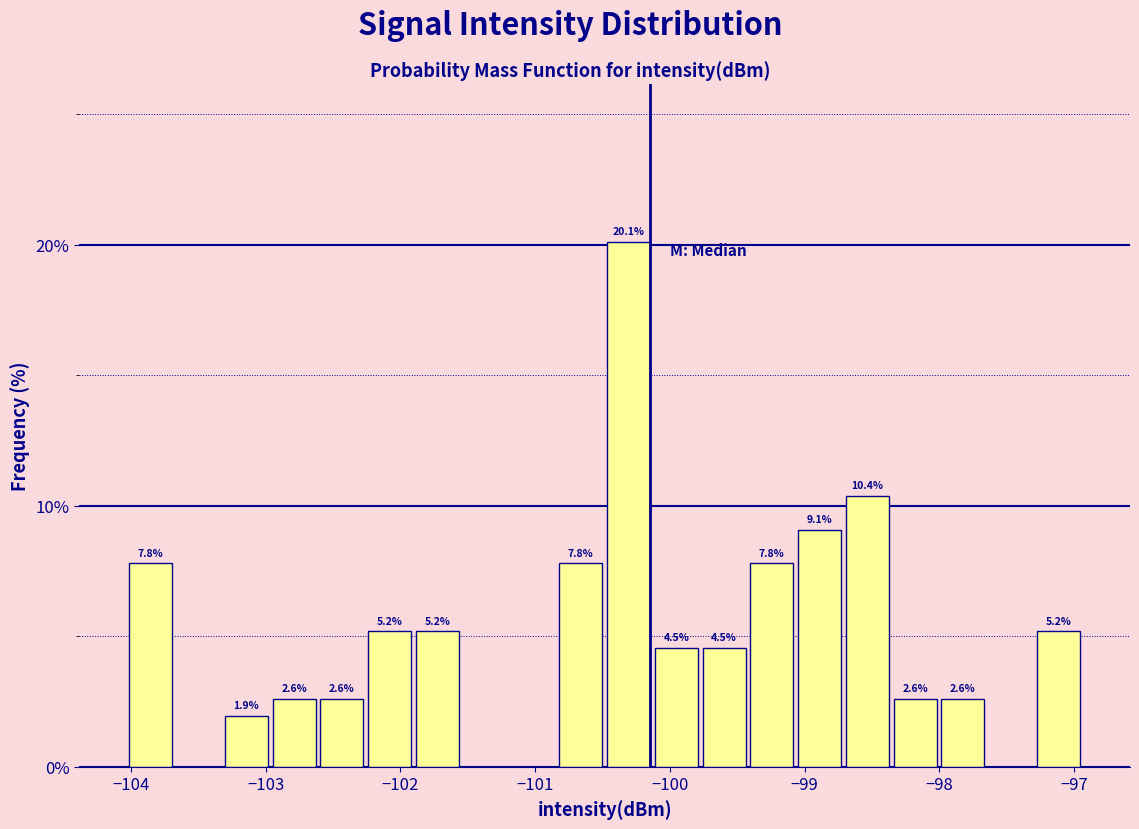

Around what value on the x-axis is the tallest bar? Give the approximate position of its centre, as read against the axis.

-100.3